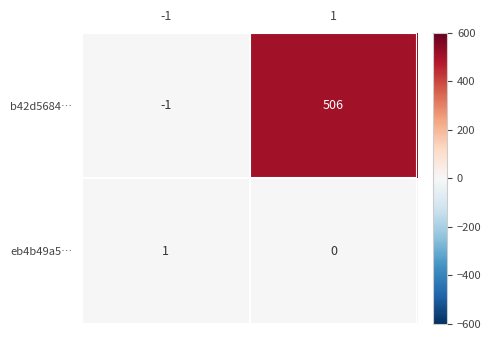

How many values in the eb4b49a5… series are below 1?

1